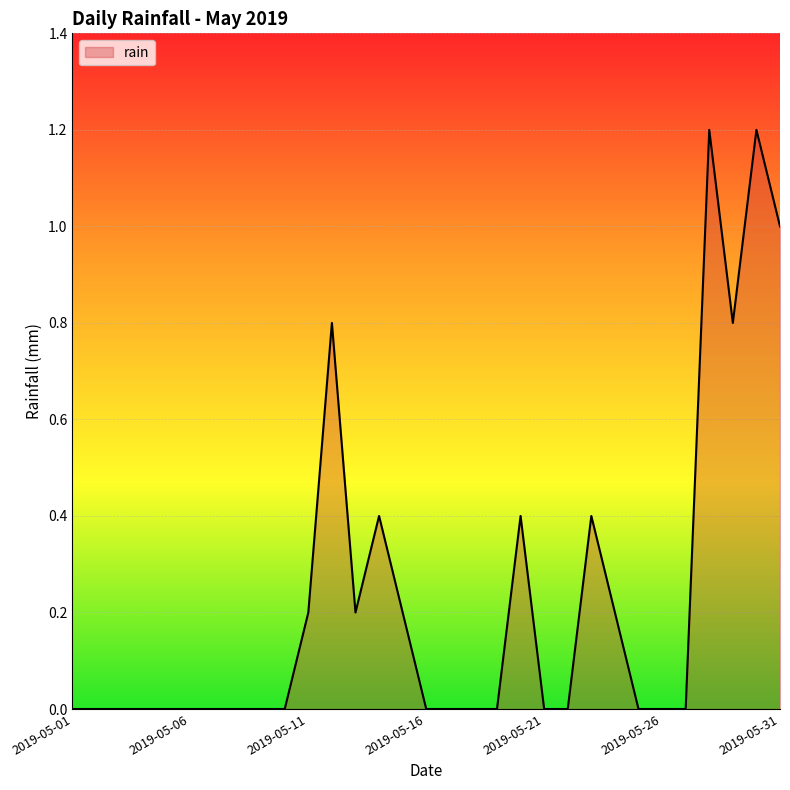

What is the maximum value shown in the chart?

1.2